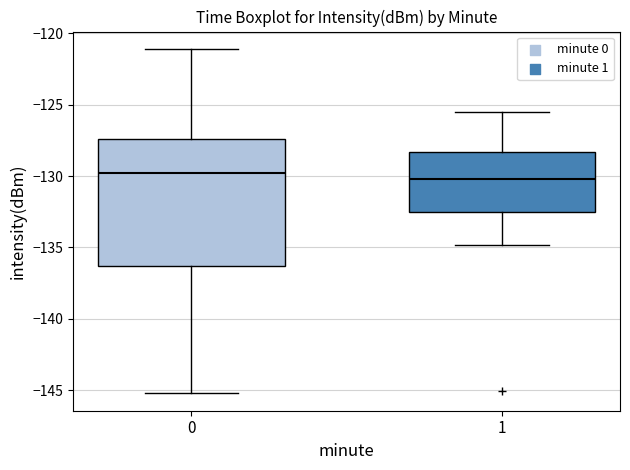

Where does the lower whisker of the box at x = 1 end on the y-axis? The values are not printed on the chart, so give them approximately, as read against the axis.

-135.0